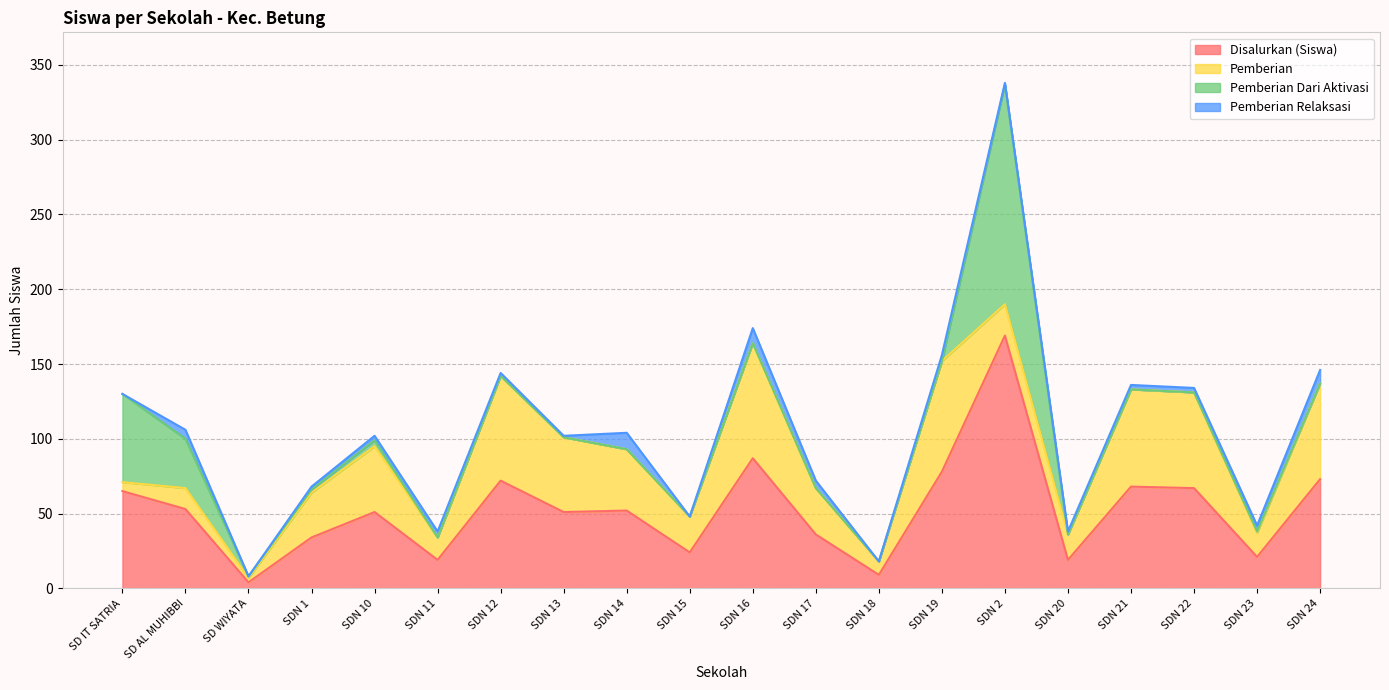

What position from the right is SDN 20?

5